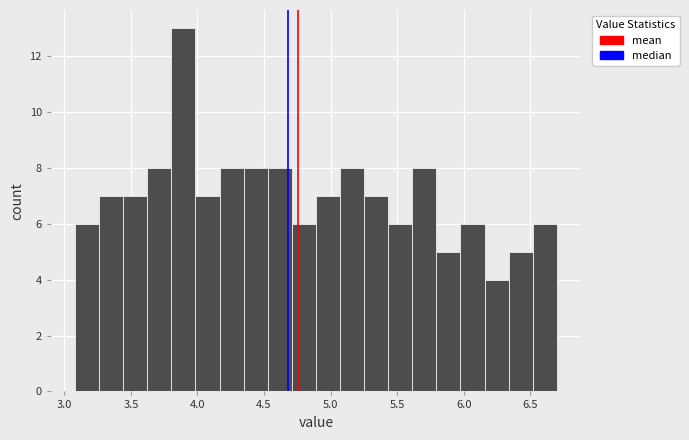

Read against the x-axis, roughly where is the centre of the tallest bar?

3.90